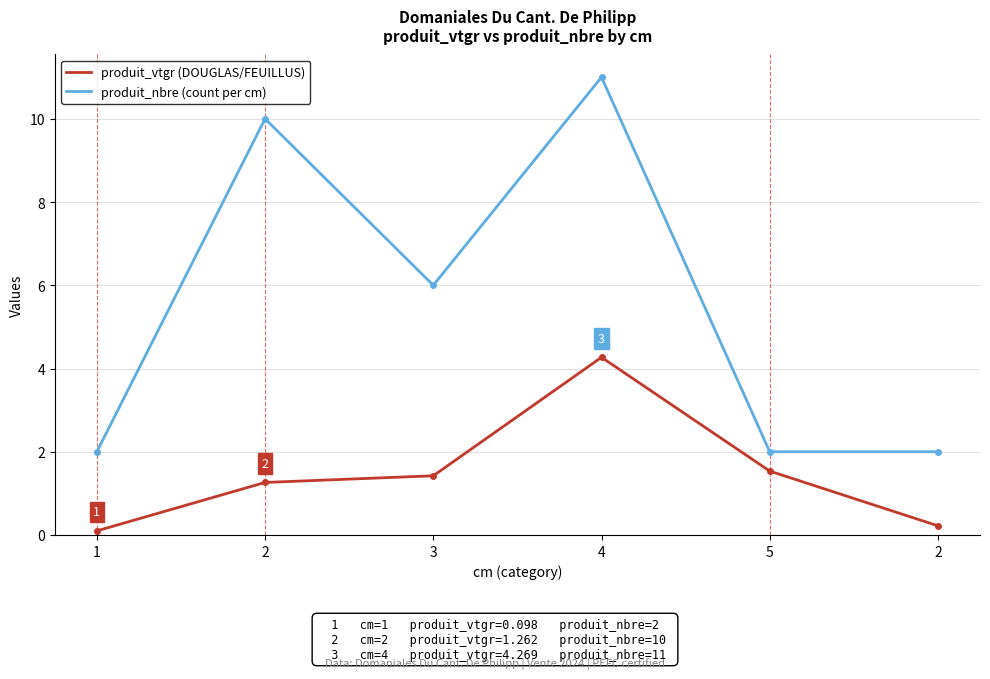

How many distinct data groups are displayed?

2